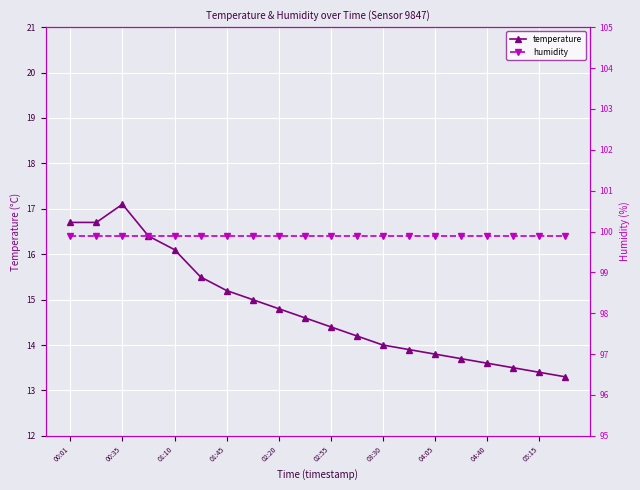

At which category does temperature reach its first local peak?

00:35